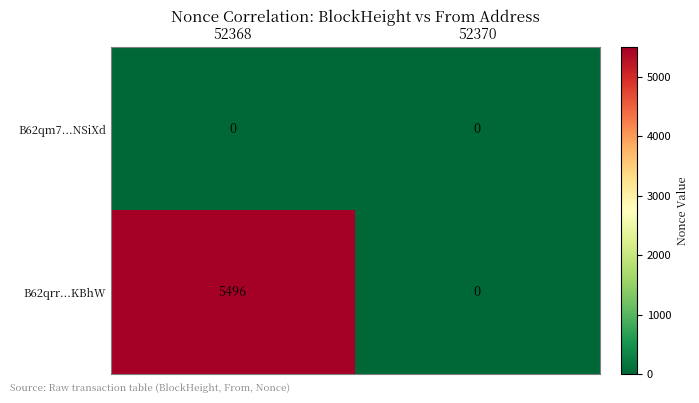

True or false: B62qrr...KBhW has a value of 2436 at 52370.

False